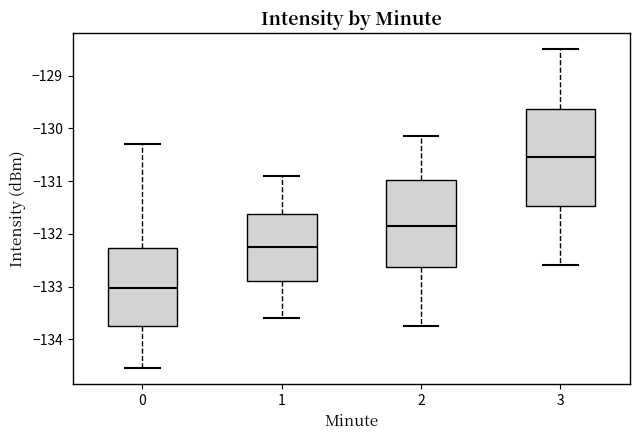

Where does the upper whisker of the box at x = 3 end on the y-axis? The values are not printed on the chart, so give them approximately, as read against the axis.

-128.5